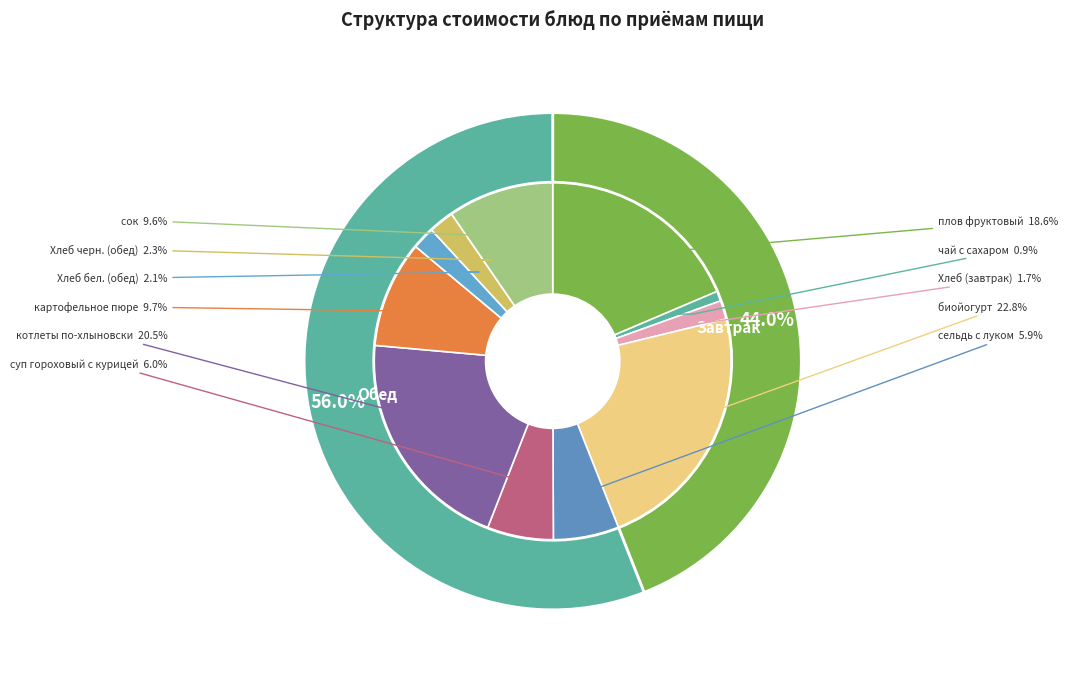

The картофельное пюре slice represents 1% of the pie. True or false?

False